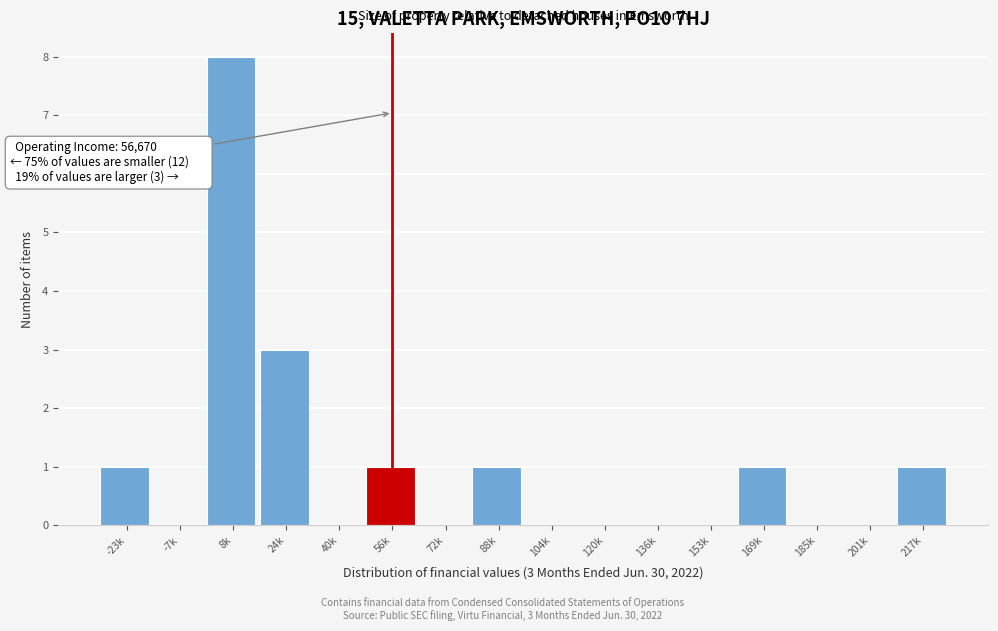

Reading right to left, transcribe all the data shown in this chart.

217k=1	201k=0	185k=0	169k=1	153k=0	136k=0	120k=0	104k=0	88k=1	72k=0	56k=1	40k=0	24k=3	8k=8	-7k=0	-23k=1